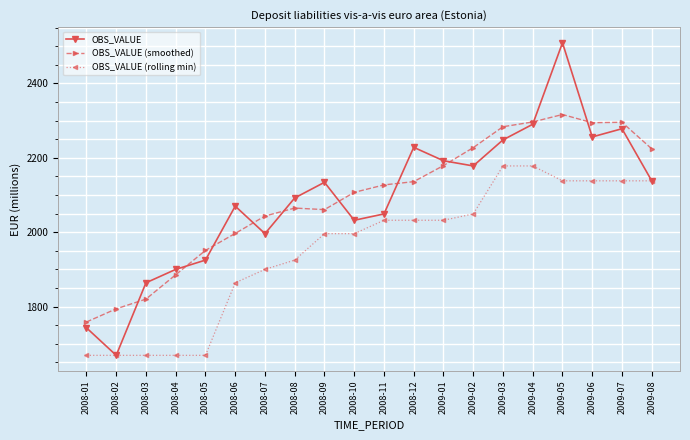

Read the OBS_VALUE (smoothed) value at 2008-01.

1758.7